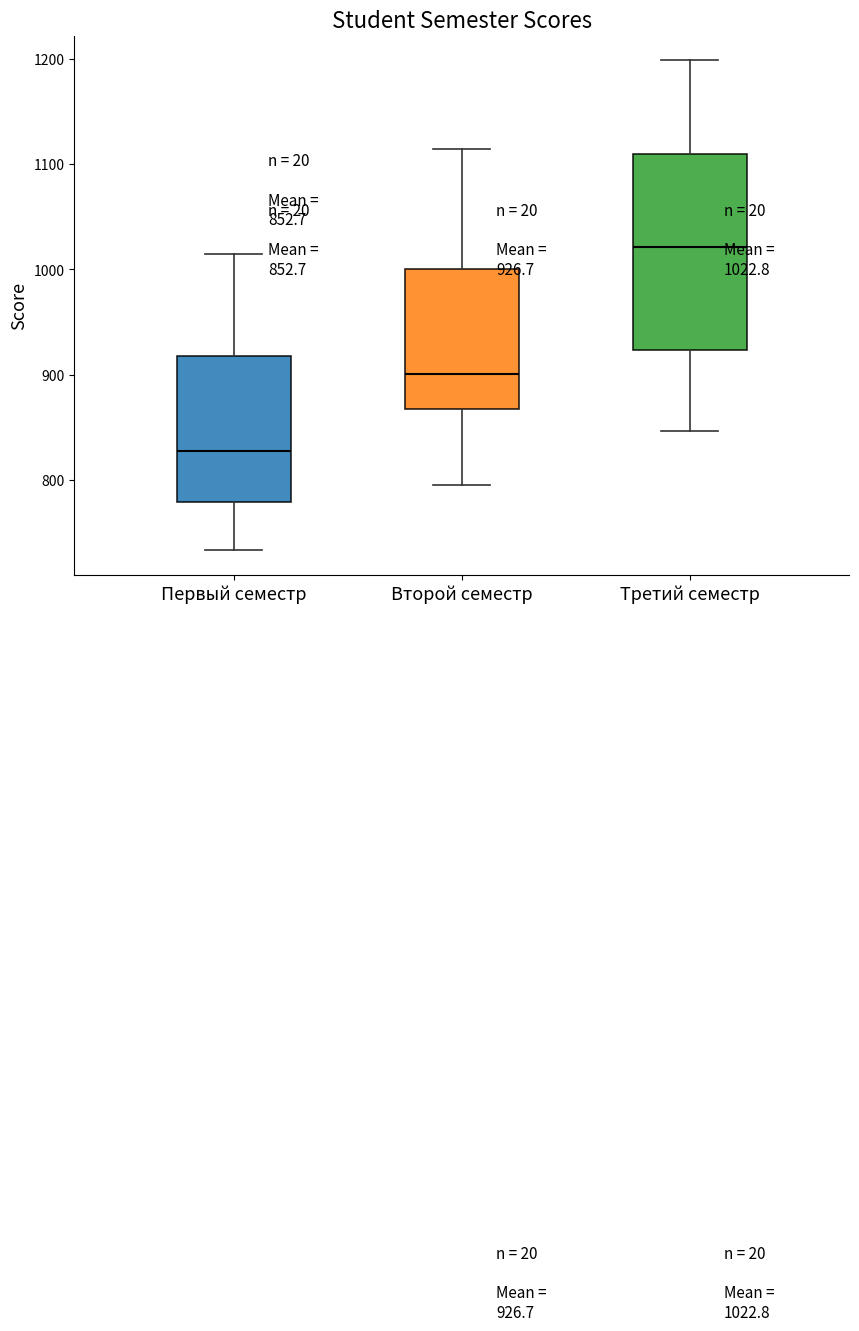

Which box is the tallest, from its lower edge to its upper edge?

Третий семестр